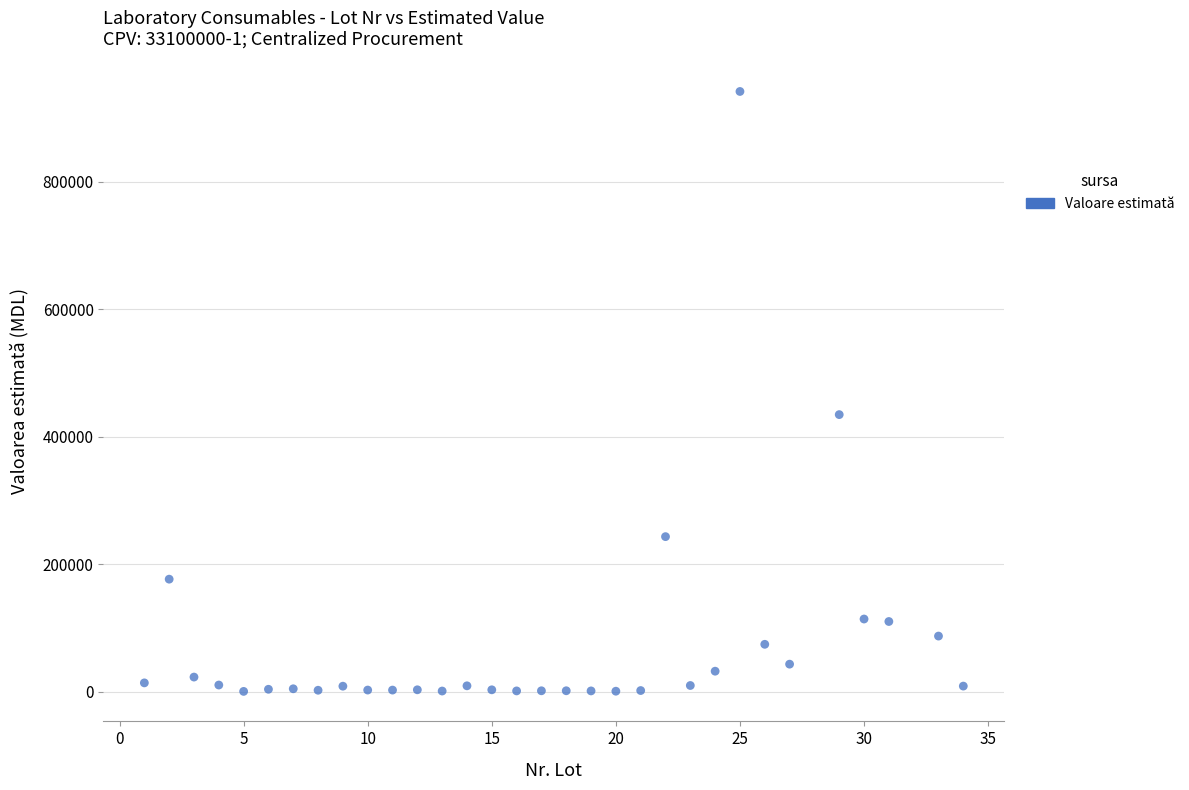

What Y value in the scatter plot is closest to 471095?

434700.0